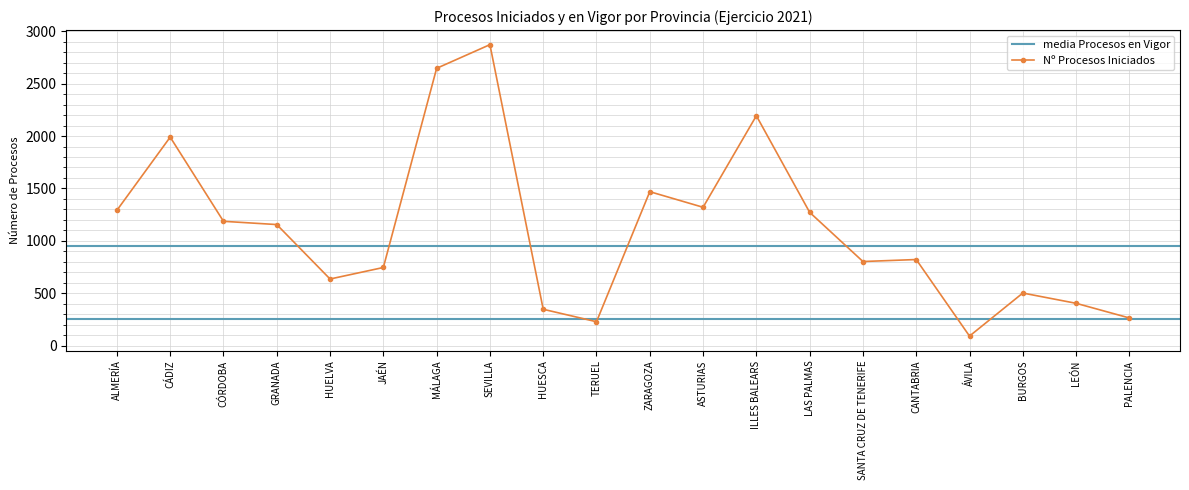

Rank the categories by value from highest to lowest.

SEVILLA, MÁLAGA, ILLES BALEARS, CÁDIZ, ZARAGOZA, ASTURIAS, ALMERÍA, LAS PALMAS, CÓRDOBA, GRANADA, CANTABRIA, SANTA CRUZ DE TENERIFE, JAÉN, HUELVA, BURGOS, LEÓN, HUESCA, PALENCIA, TERUEL, ÁVILA